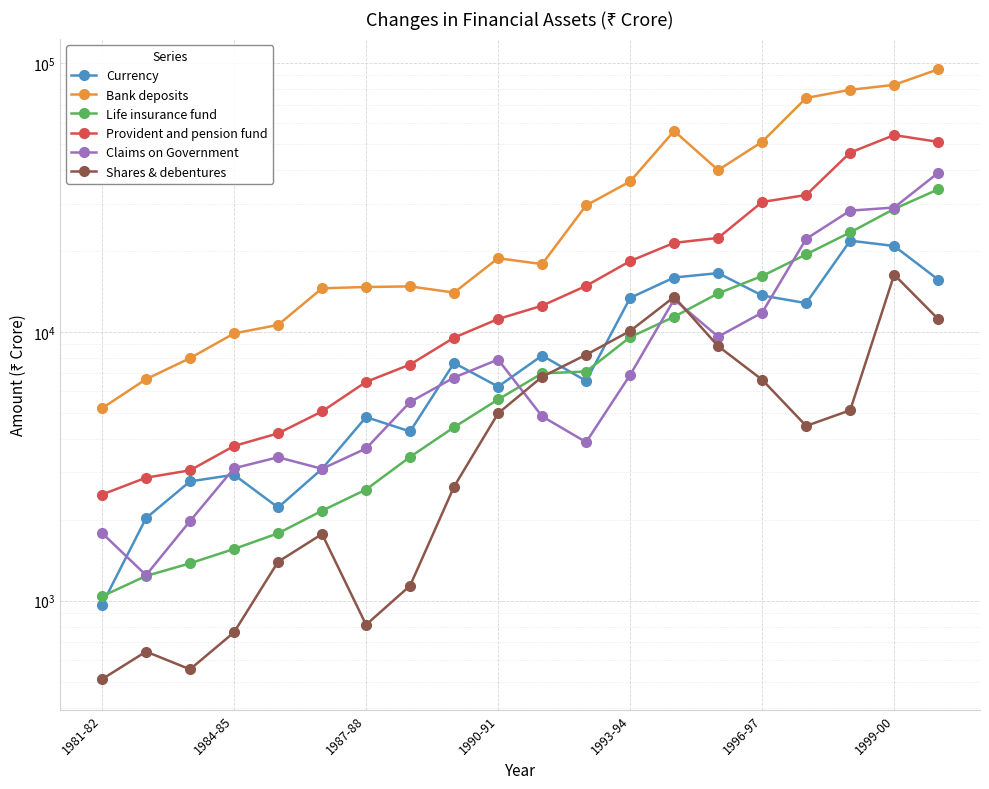

True or false: Provident and pension fund and Shares & debentures intersect in this chart.

False